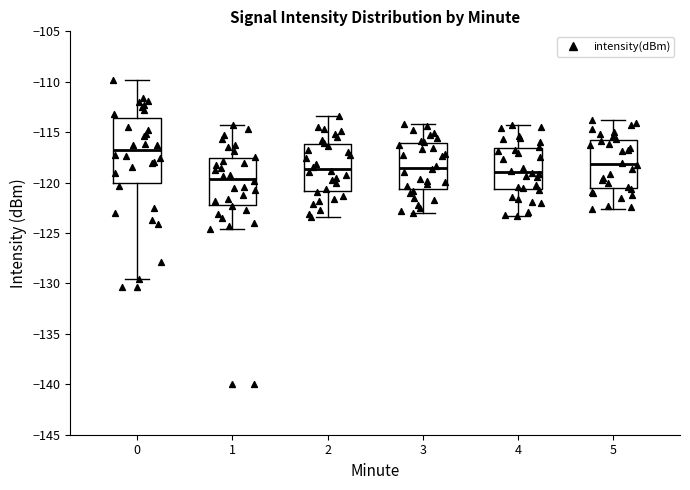

Which box's median line is the highest?

0